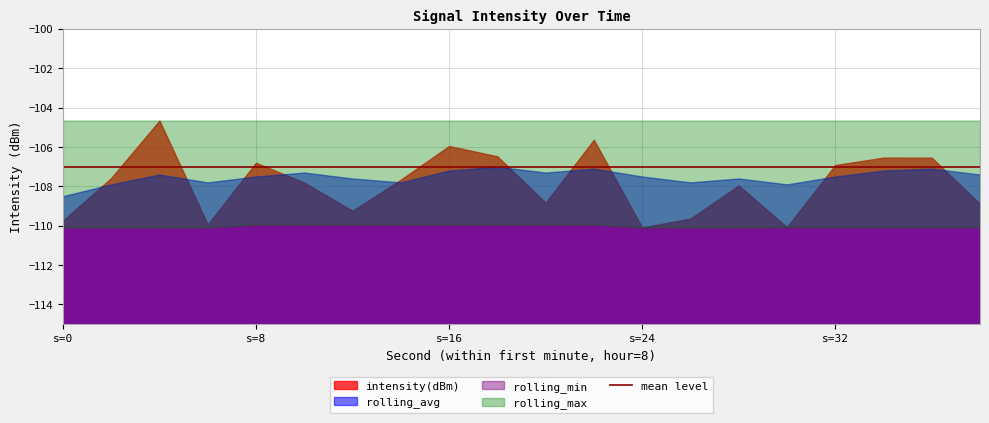

Read the intensity(dBm) value at 2.

-107.6